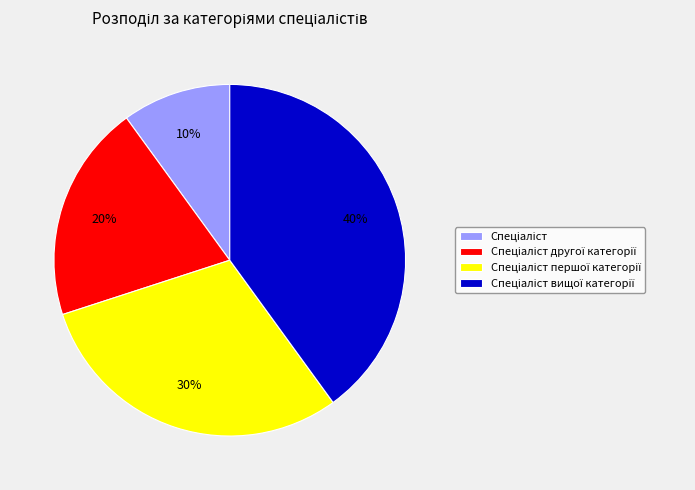

How many segments does this pie chart have?

4